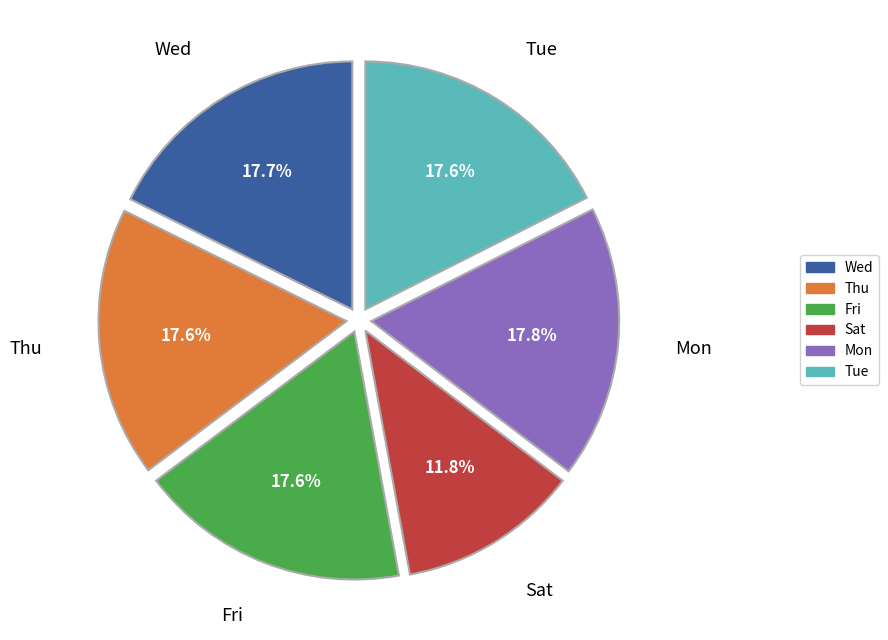

What percentage is the Mon slice, to the nearest percent?

18%